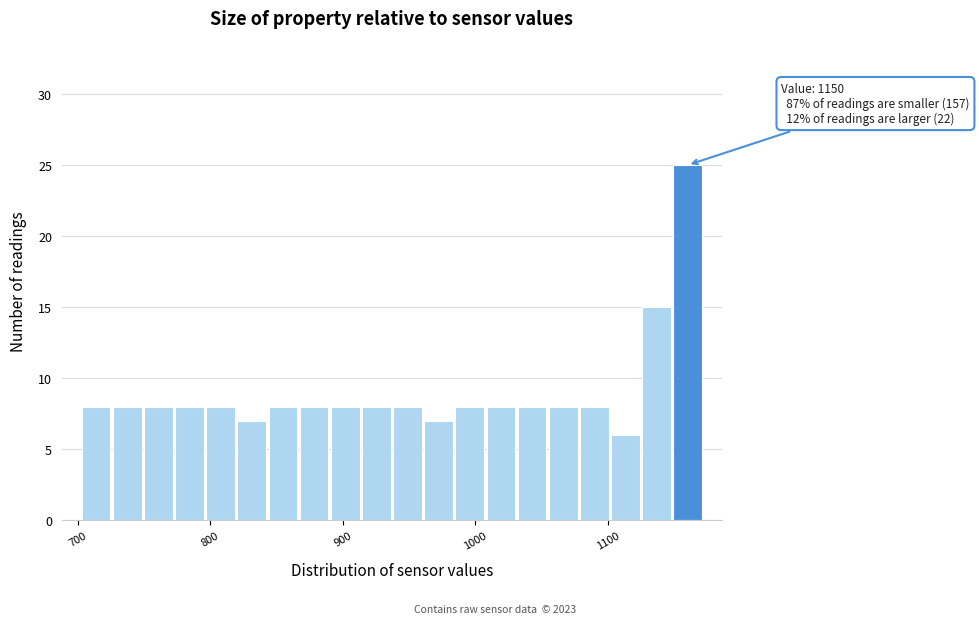

Read against the x-axis, roughly where is the centre of the tallest bar?

1160